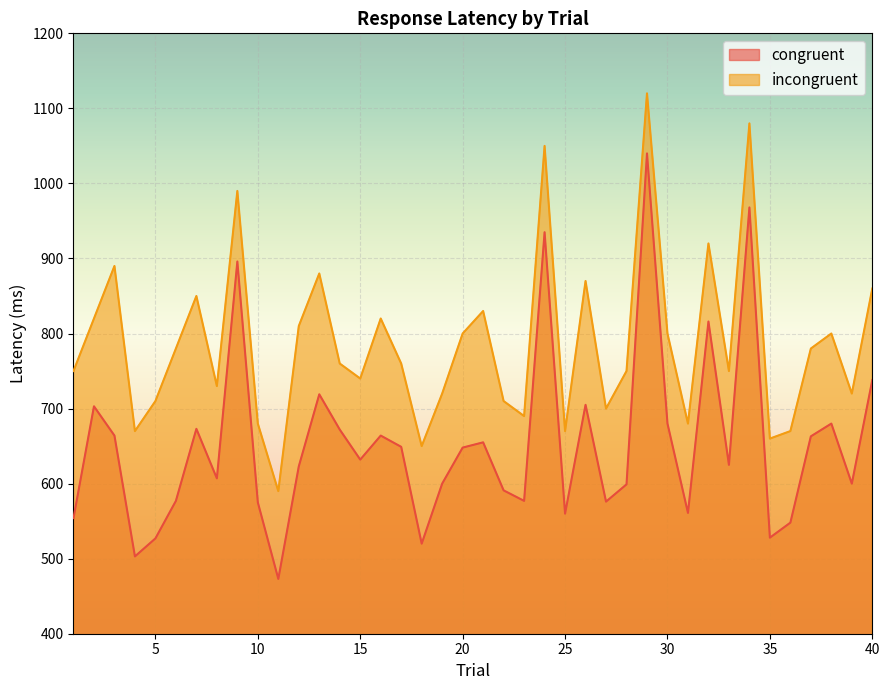

What are all the series names shown in the legend?

congruent, incongruent